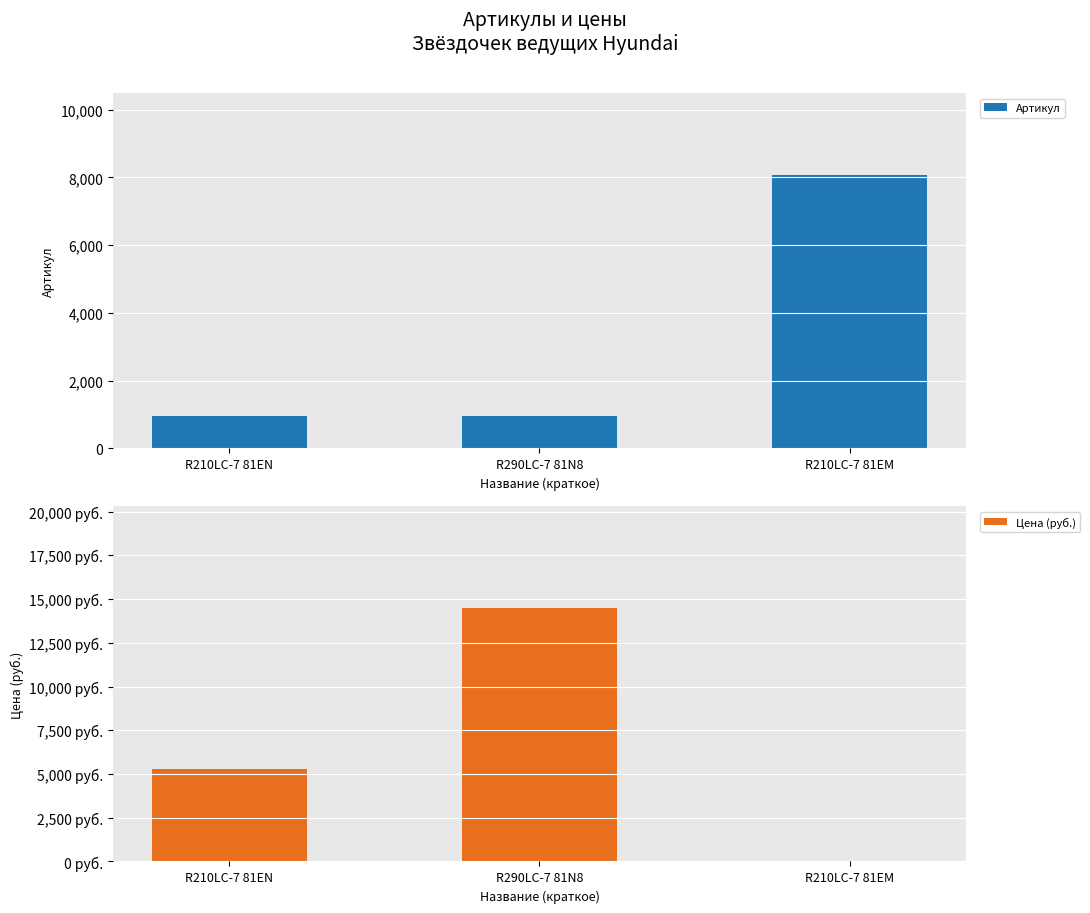

Is the value of Артикул at R210LC-7 81EM greater than the value of Цена (руб.) at R210LC-7 81EM?

Yes